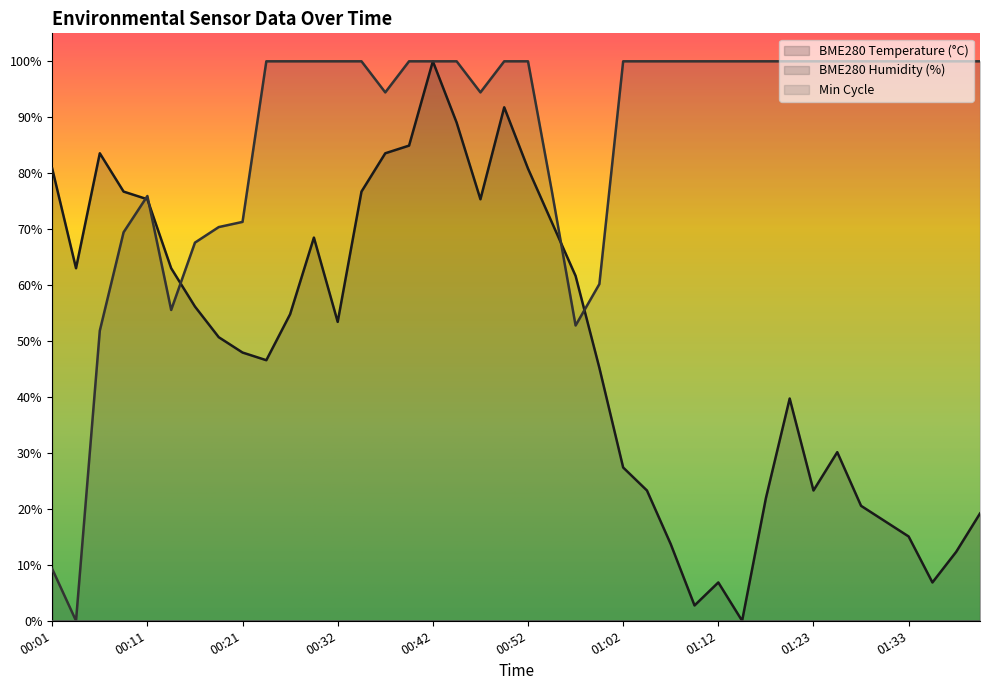

The BME280_humidity series shows 36.8 at 00:04. True or false?

False